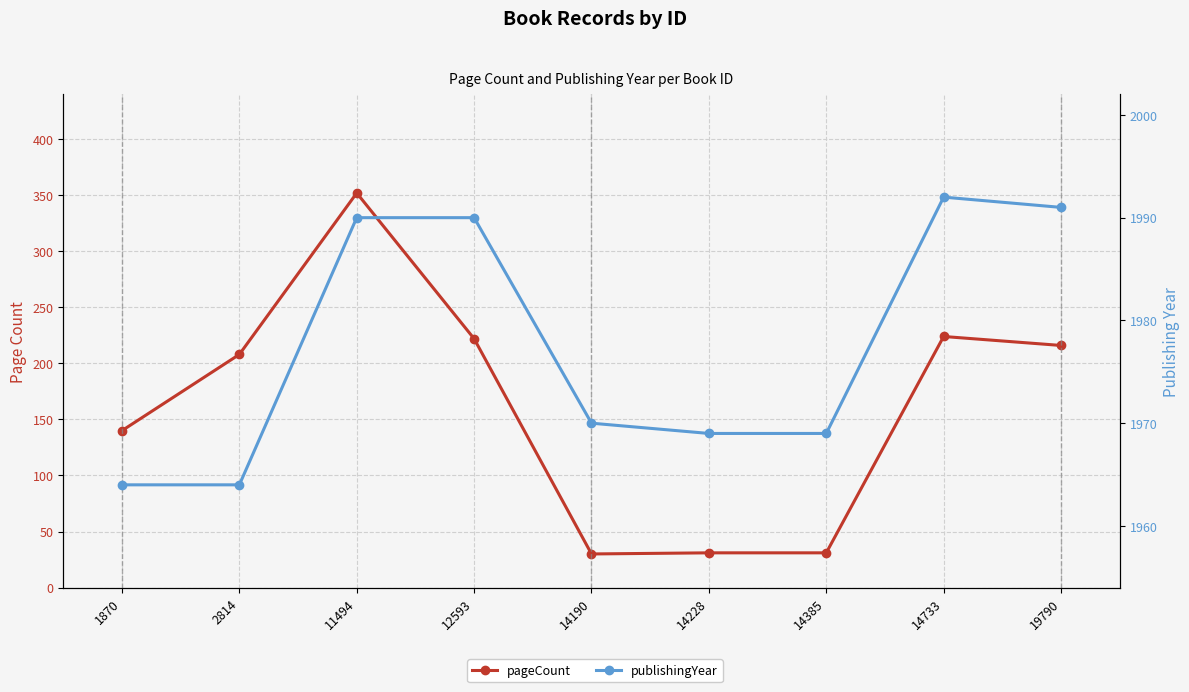

What is the total value across all series at 12593?

2212